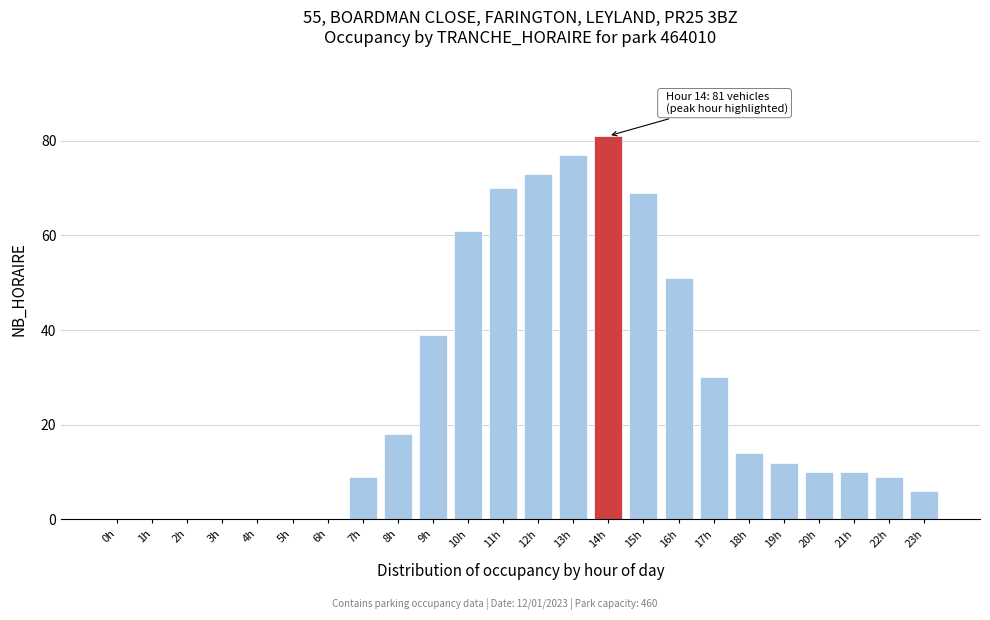

Reading left to right, transcribe all the data shown in this chart.

0h=0	1h=0	2h=0	3h=0	4h=0	5h=0	6h=0	7h=9	8h=18	9h=39	10h=61	11h=70	12h=73	13h=77	14h=81	15h=69	16h=51	17h=30	18h=14	19h=12	20h=10	21h=10	22h=9	23h=6